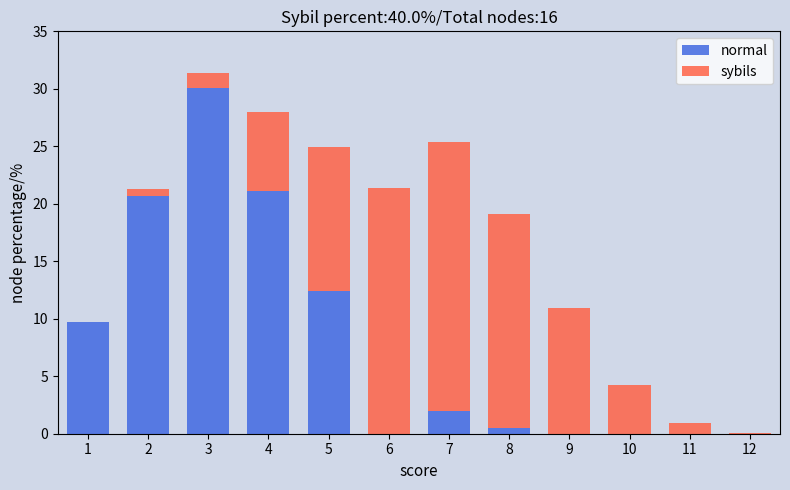

Reading right to left, what are the values for normal?

12=0.0	11=0.0	10=0.0	9=0.0	8=0.5	7=2.0	6=0.0	5=12.4	4=21.1	3=30.1	2=20.7	1=9.7